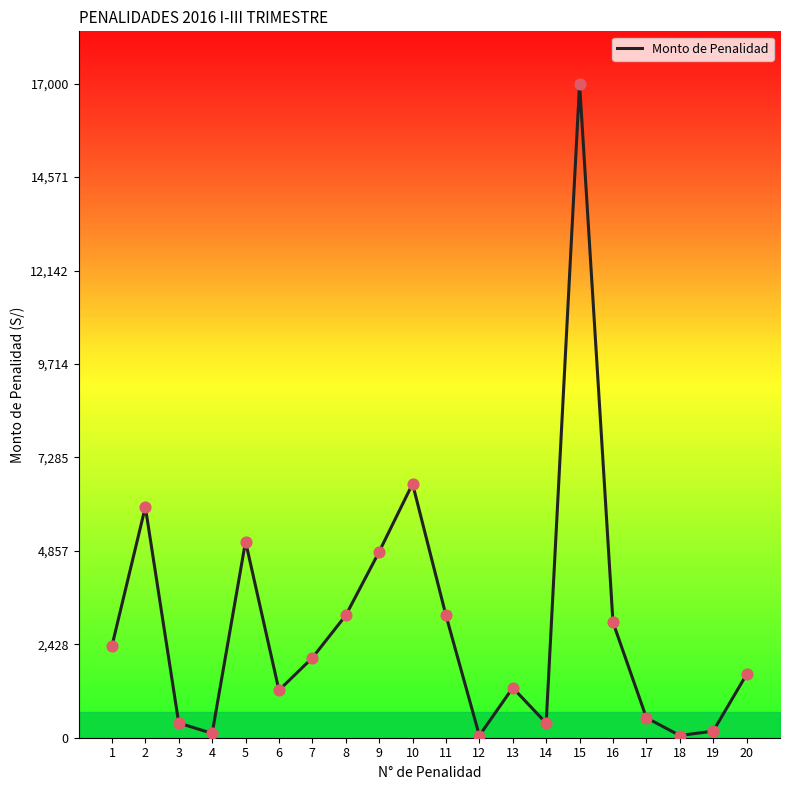

What is the change in value from 5 to 14?

-4720.5